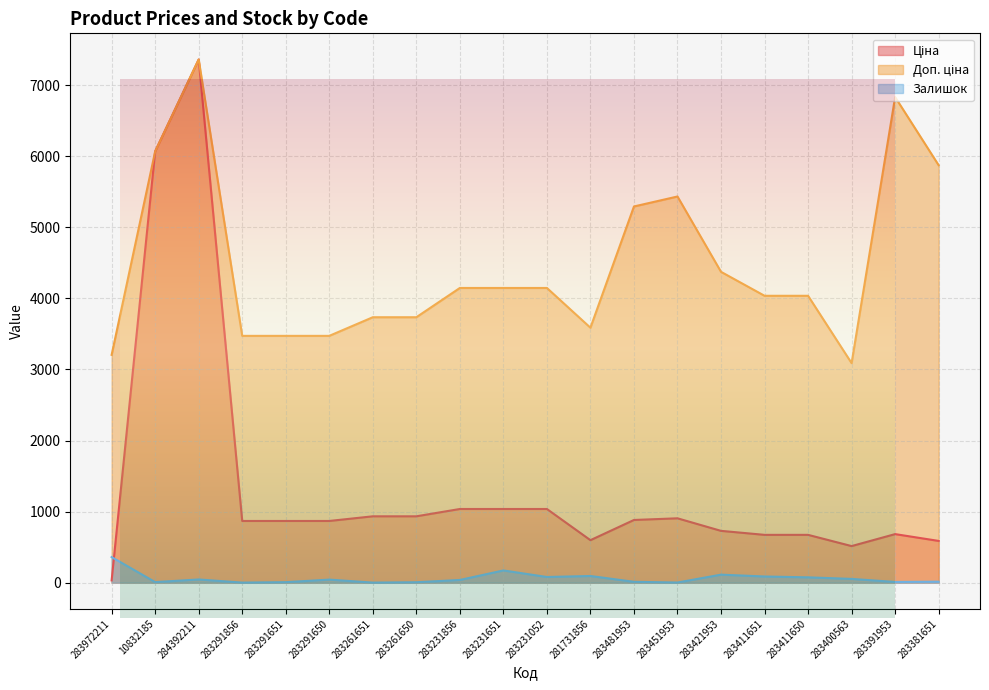

True or false: Залишок and Ціна cross at least once.

True